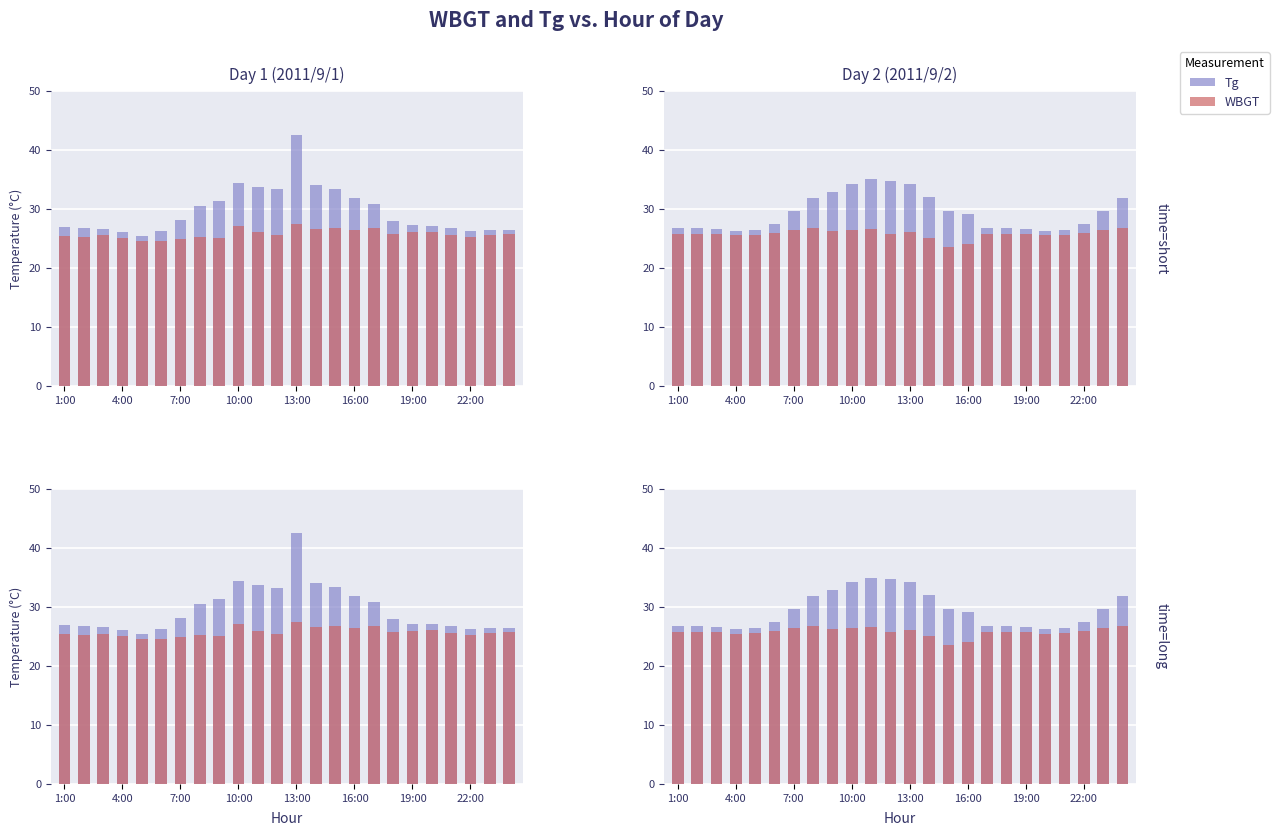

What is the value of the WBGT bar at the 6th from the left?

25.9